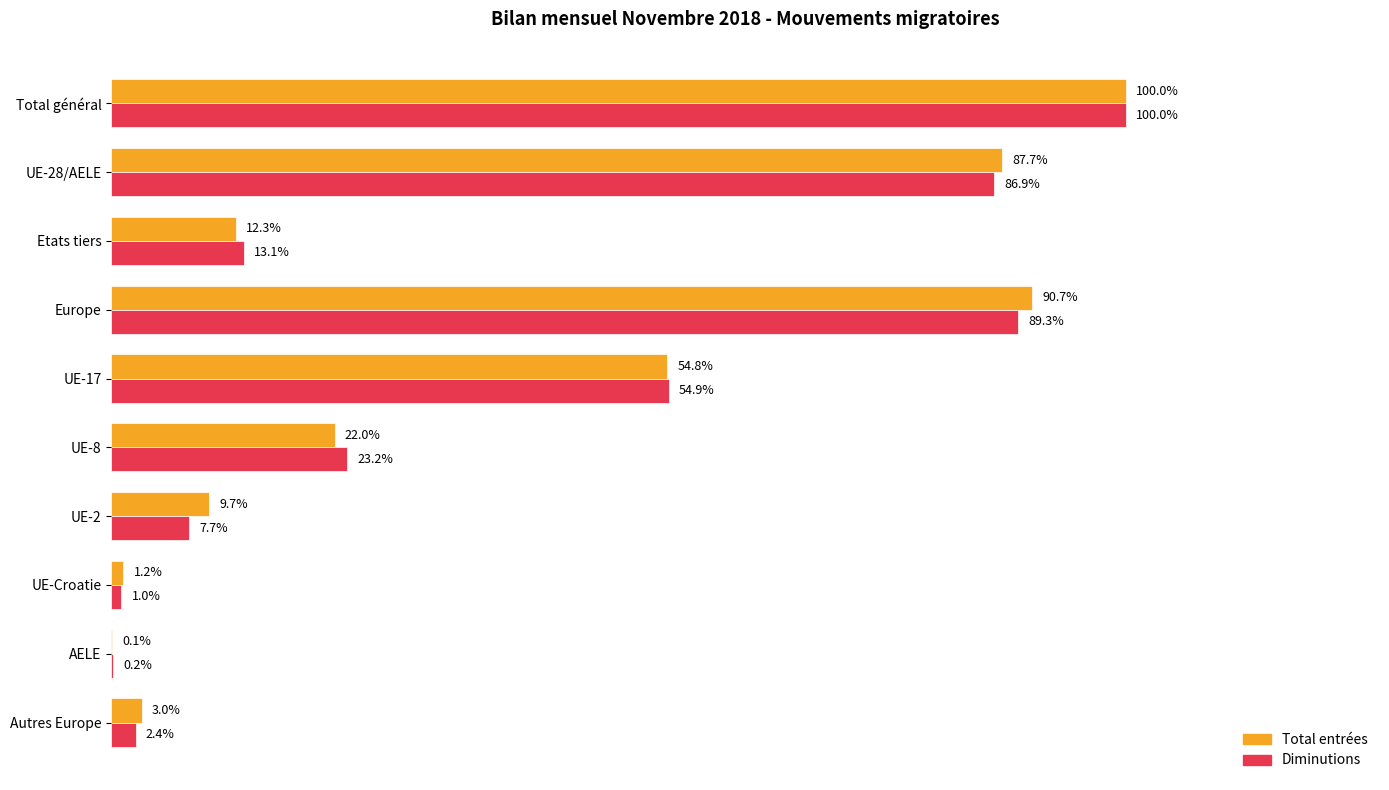

What are all the series names shown in the legend?

Total entrées, Diminutions